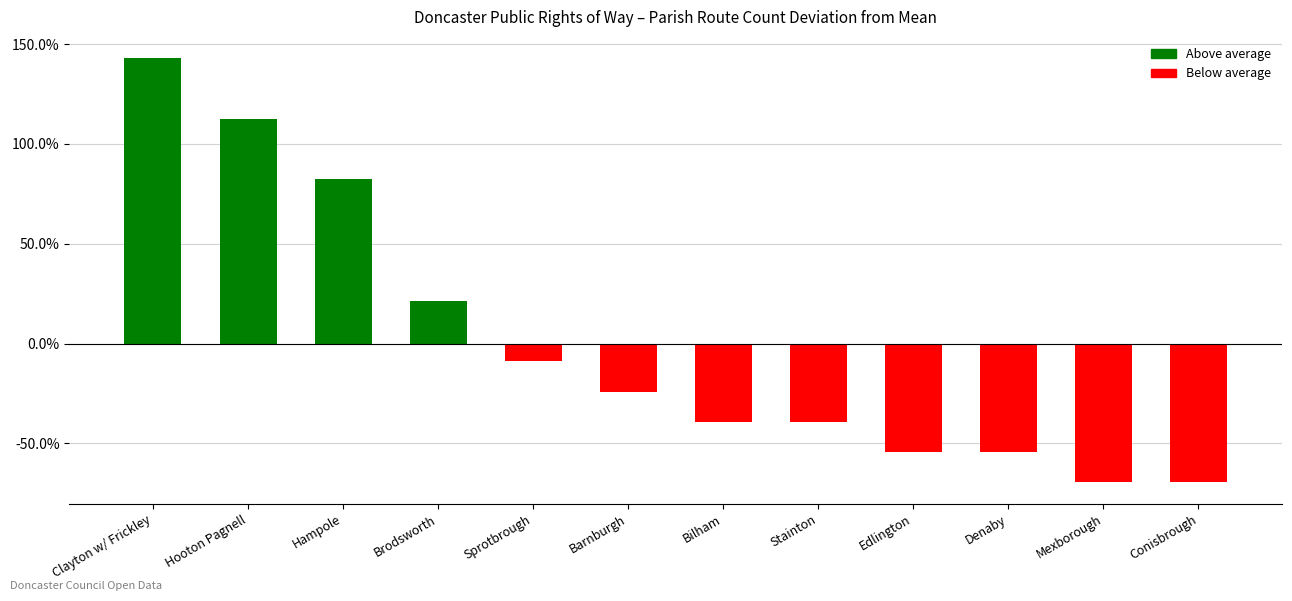

How many data points are less than -24?

7